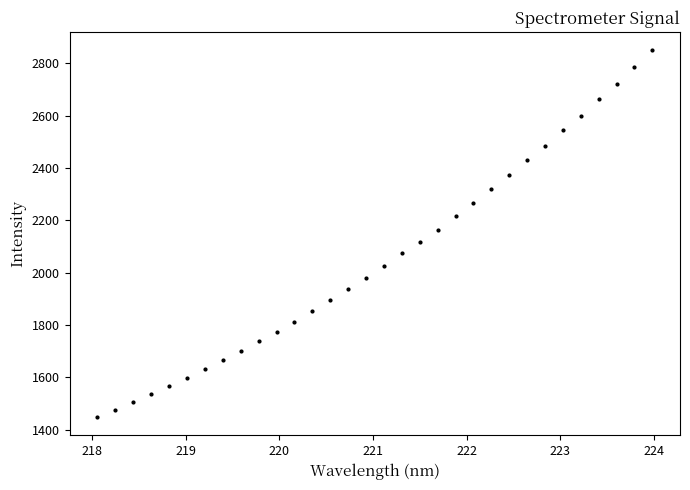

How many values exceed 2026?

16